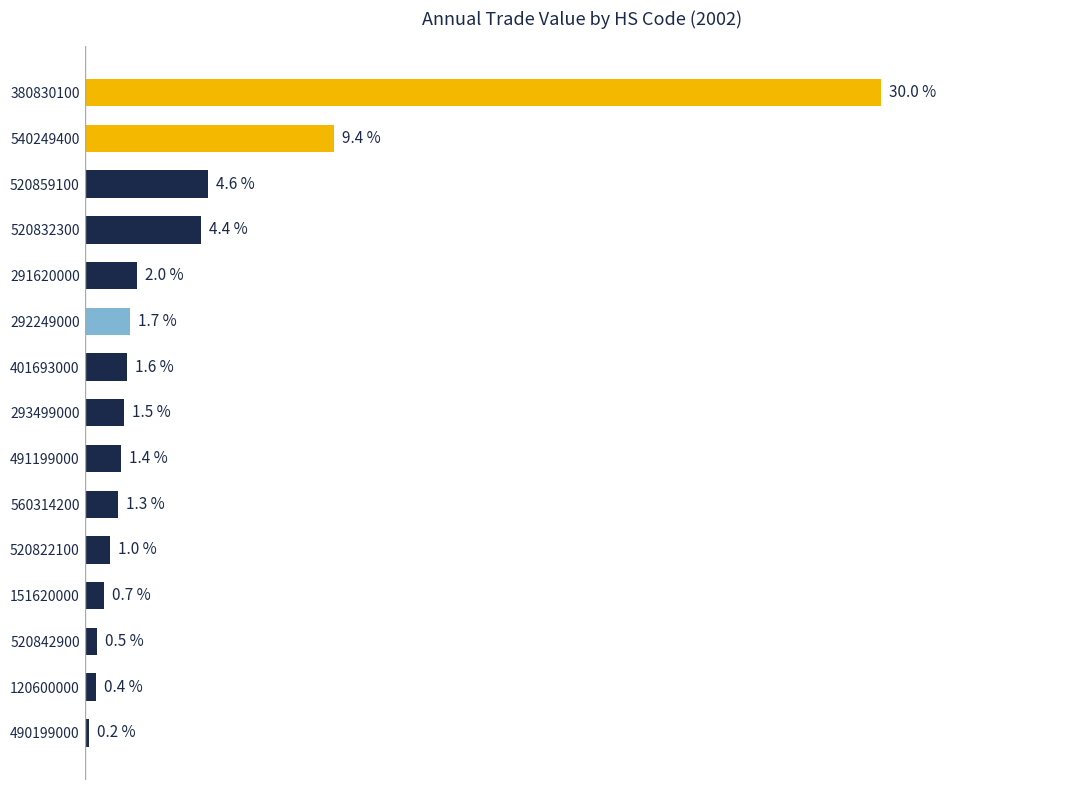

Rank the categories by value from lowest to highest.

490199000, 120600000, 520842900, 151620000, 520822100, 560314200, 491199000, 293499000, 401693000, 292249000, 291620000, 520832300, 520859100, 540249400, 380830100